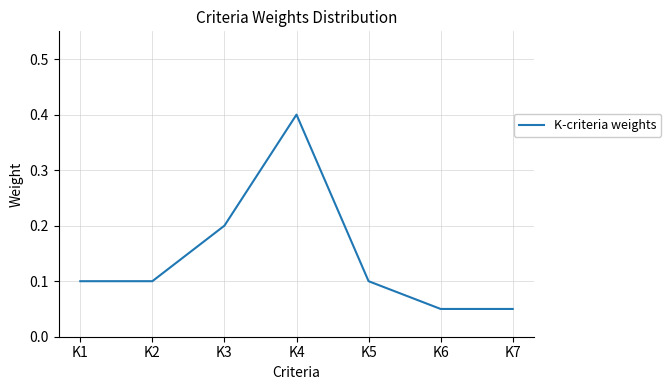

How many values are between 0 and 1?

7